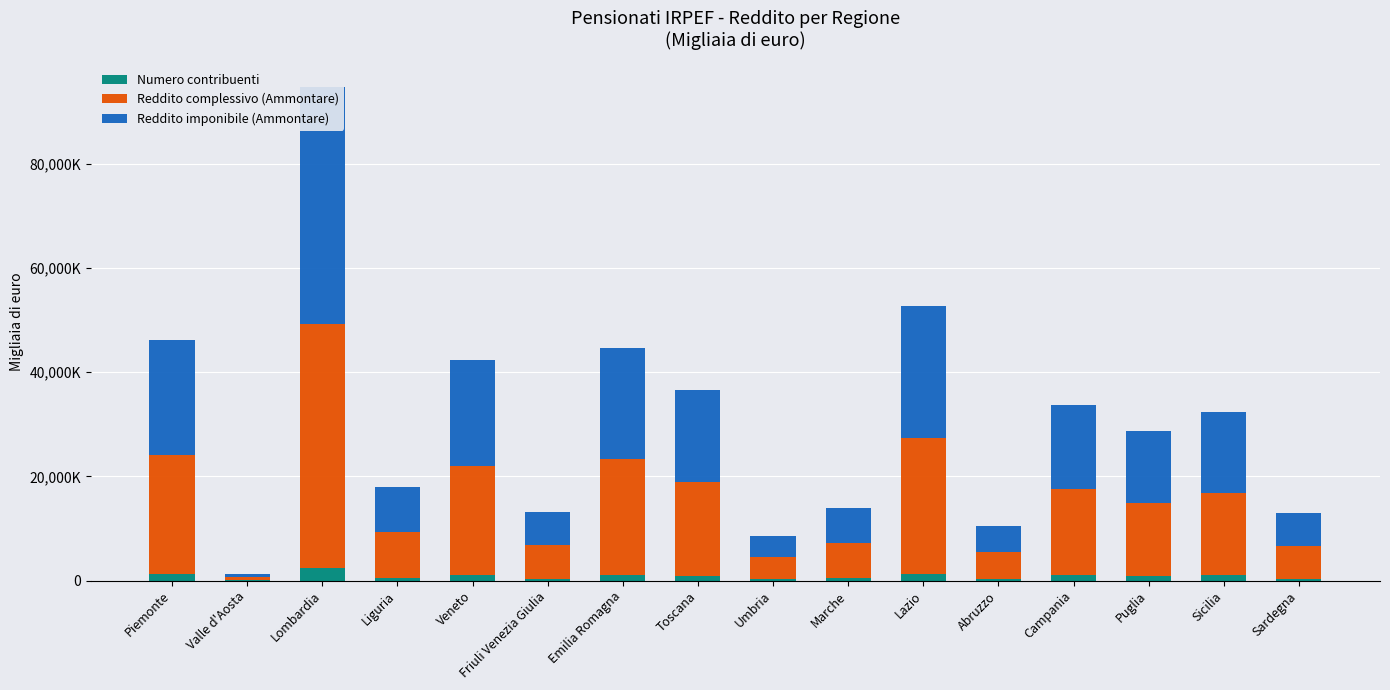

Reading left to right, transcribe all the data shown in this chart.

Numero contribuenti: 1164295	31669	2333044	435682	1140606	340406	1129868	935276	232145	398050	1206616	320481	994198	851601	976133	368765
Reddito complessivo (Ammontare): 22846453	620406	46896941	8890737	20893797	6484435	22146332	18015794	4241267	6887481	26081856	5179699	16507821	14058762	15781102	6333789
Reddito imponibile (Ammontare): 22215555	601942	45497461	8652970	20205680	6282678	21354830	17536087	4140148	6695599	25405692	5066065	16244873	13764243	15527508	6200997